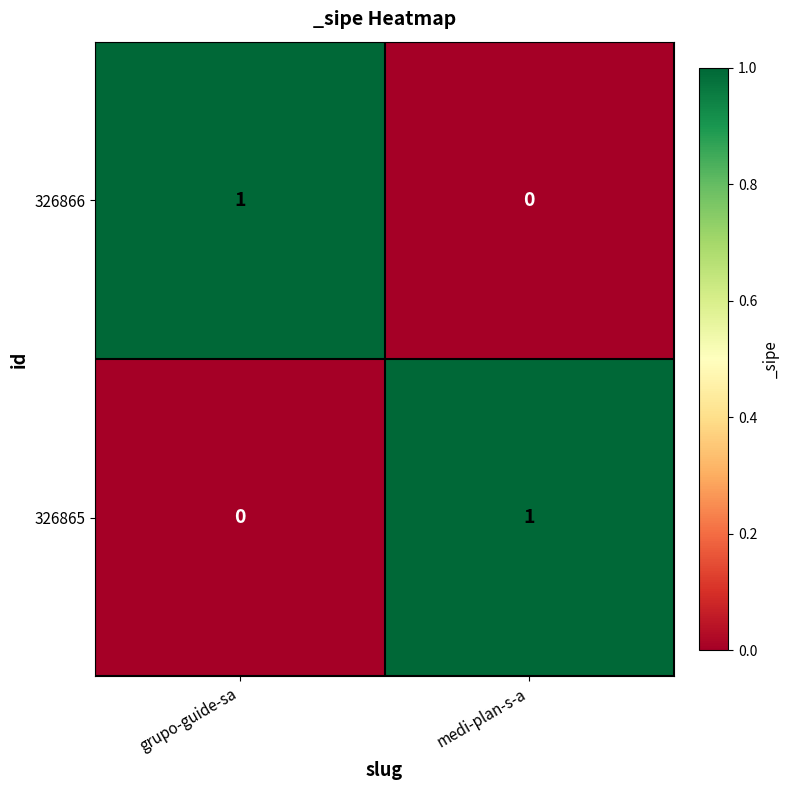

Which category has the lowest value in the 326866 series?

medi-plan-s-a